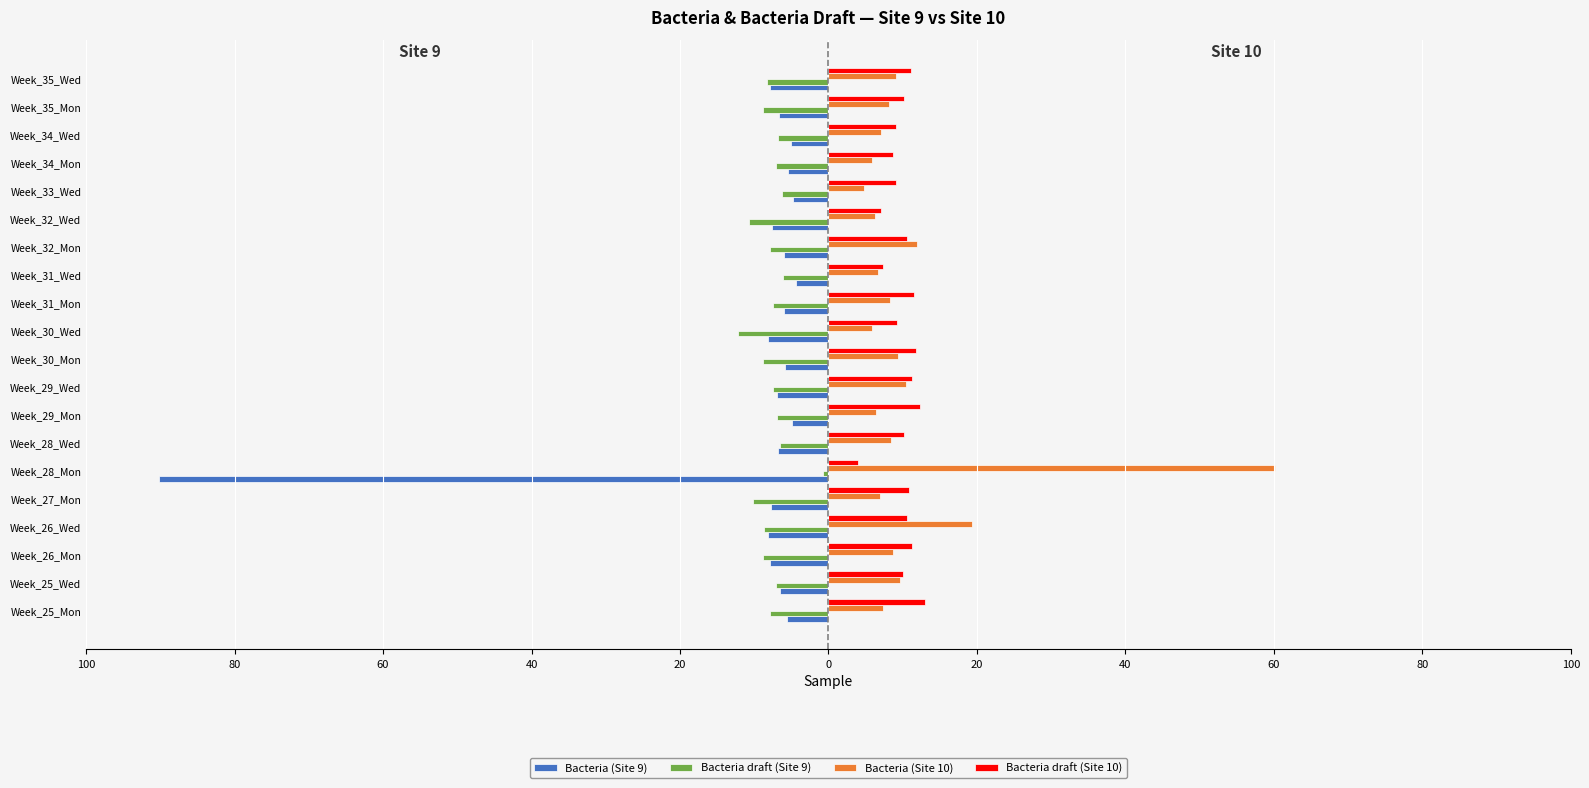

What are all the series names shown in the legend?

Bacteria (Site 9), Bacteria draft (Site 9), Bacteria (Site 10), Bacteria draft (Site 10)